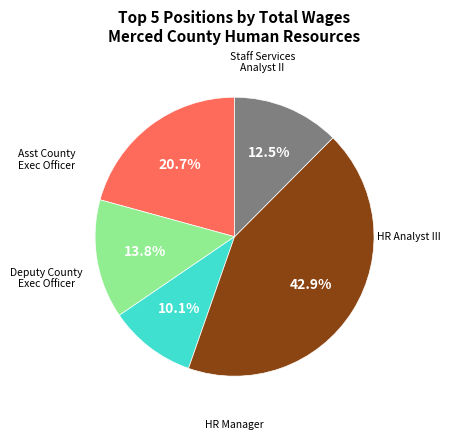

Is there any slice that represents more than half of the pie?

No